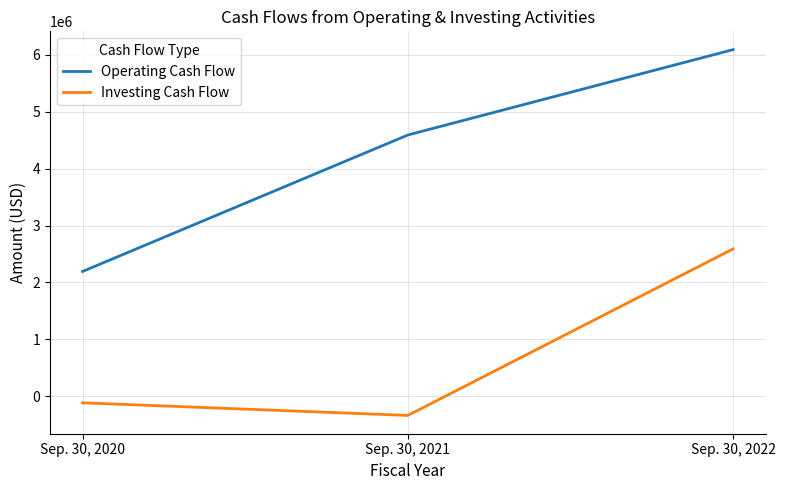

The Operating Cash Flow series shows 524212 at Sep. 30, 2020. True or false?

False